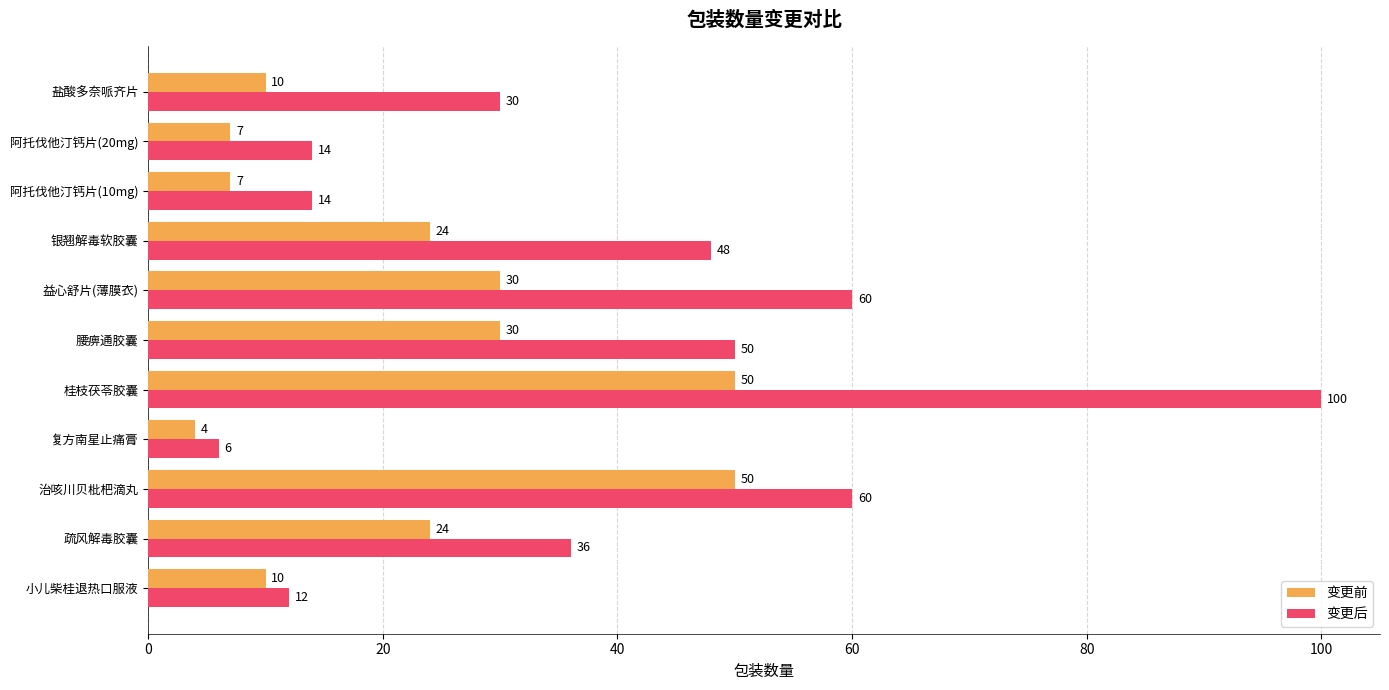

What is the sum of all 变更后 values?

430